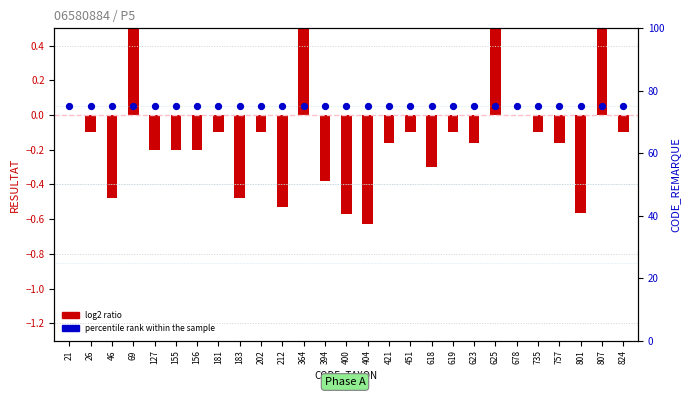

Which series reaches the minimum Y coordinate?

log2 ratio